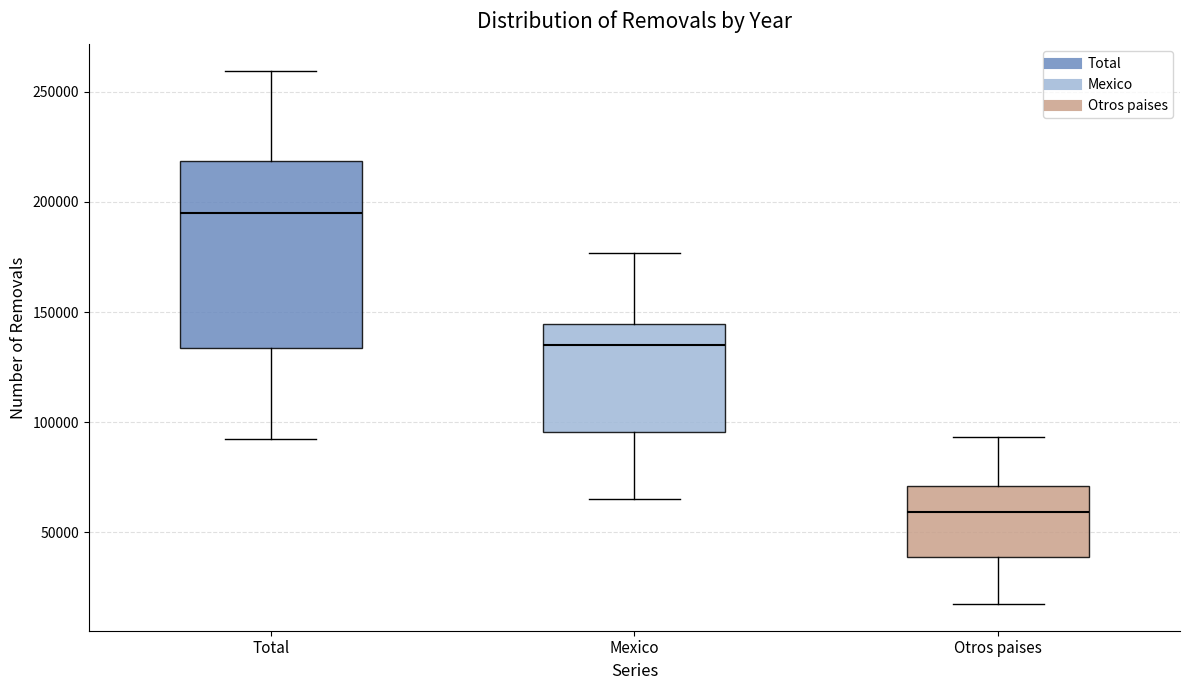

Which box's median line is the highest?

Total